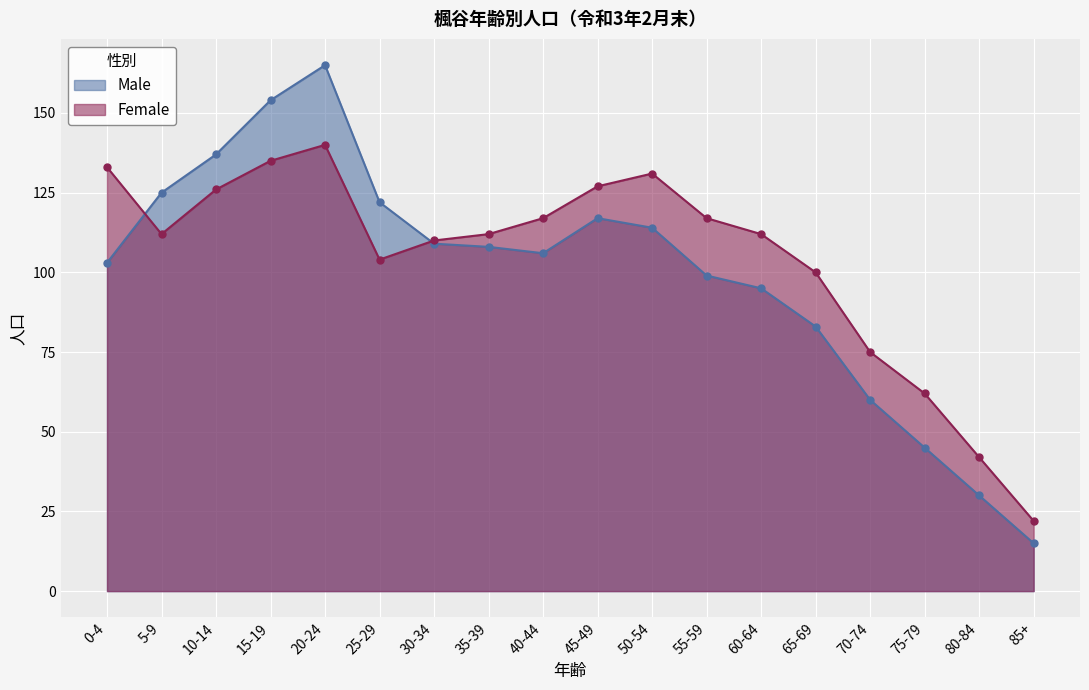

Where is Male nearest to the value 90?

60-64